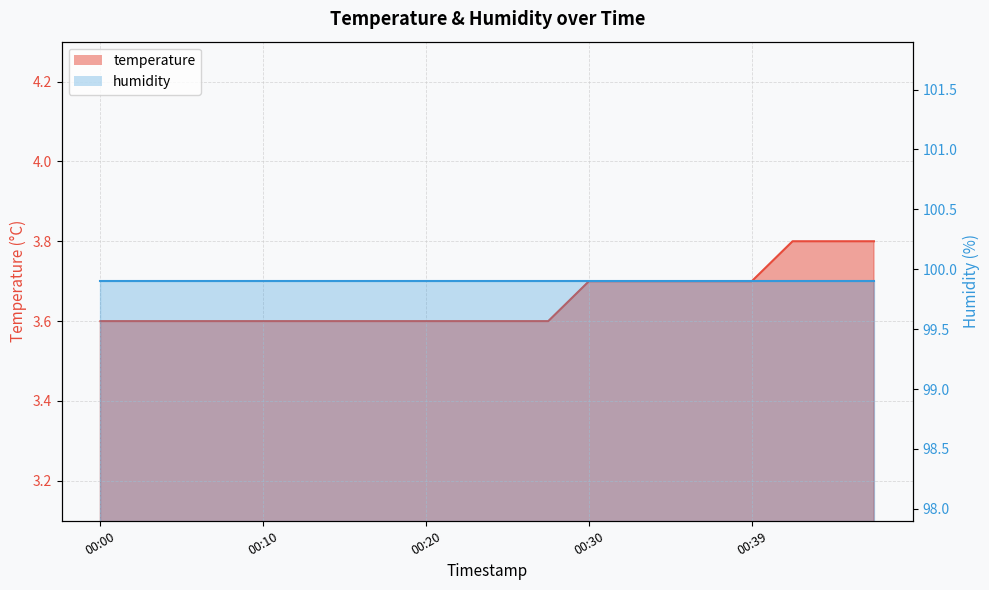

Rank the categories by value from lowest to highest.

00:00, 00:03, 00:05, 00:08, 00:10, 00:12, 00:15, 00:17, 00:20, 00:22, 00:25, 00:27, 00:30, 00:32, 00:34, 00:37, 00:39, 00:42, 00:44, 00:47